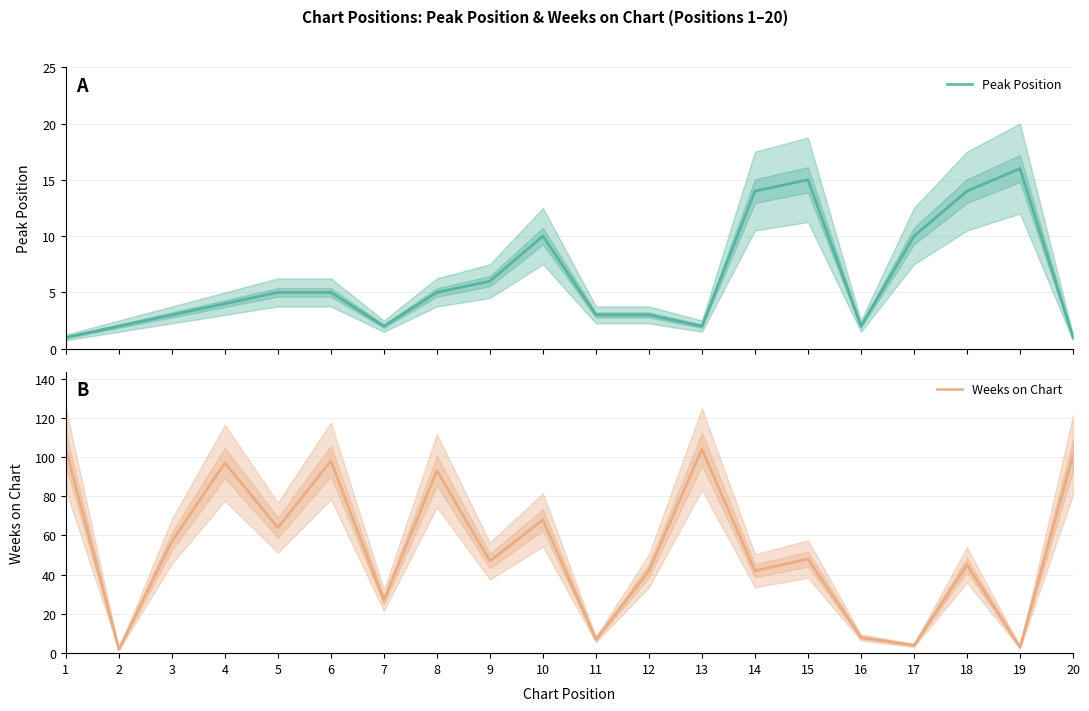

True or false: Weeks on Chart and Peak Position intersect in this chart.

True